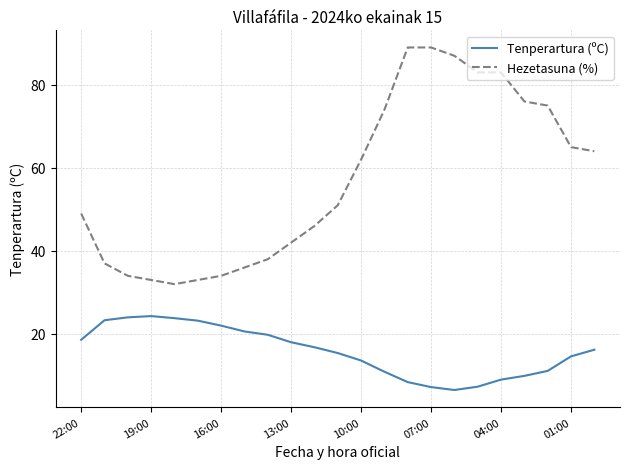

What is the maximum value for Hezetasuna (%)?

89.0